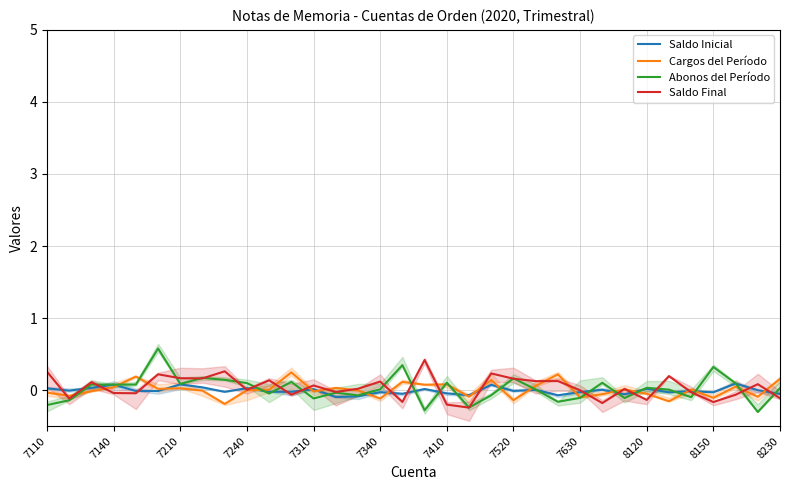

What are all the series names shown in the legend?

Saldo Inicial, Cargos del Período, Abonos del Período, Saldo Final